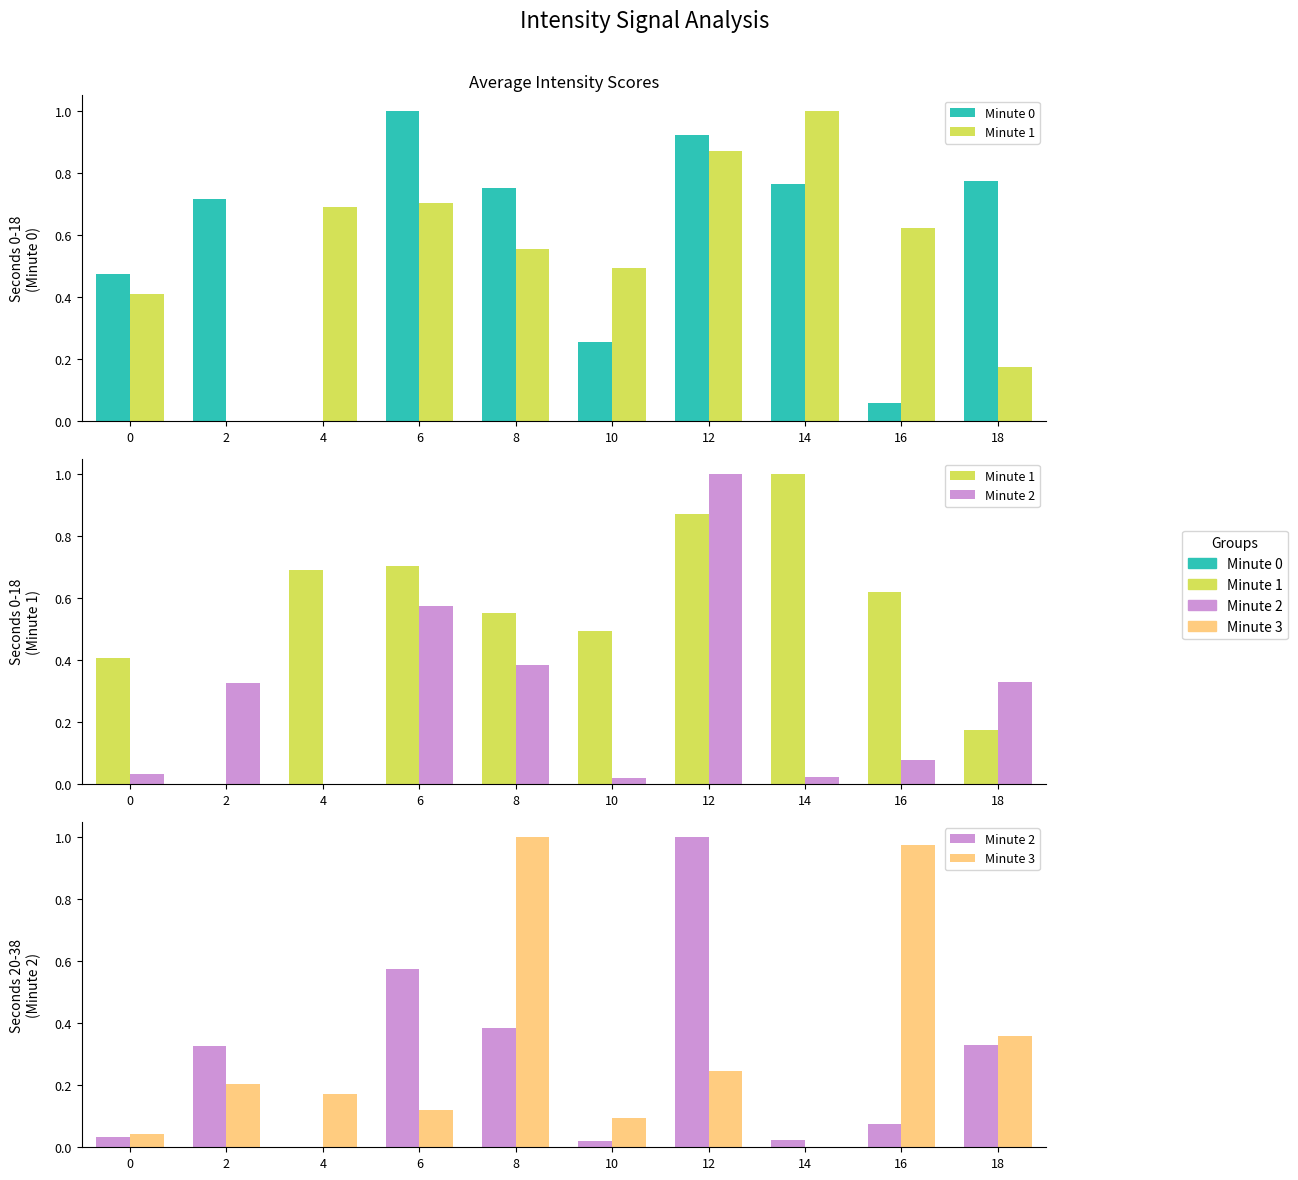

Rank the categories by Minute 1 value from lowest to highest.

2, 18, 0, 10, 8, 16, 4, 6, 12, 14